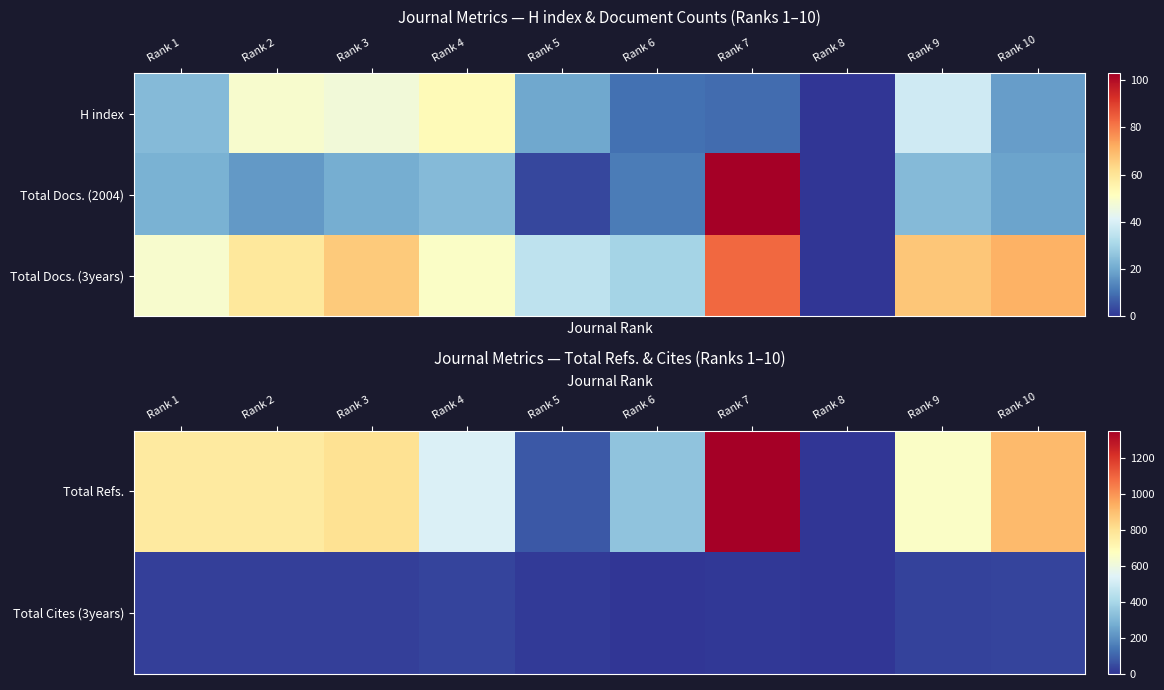

At which category does the chart reach its peak across all series?

Rank 7